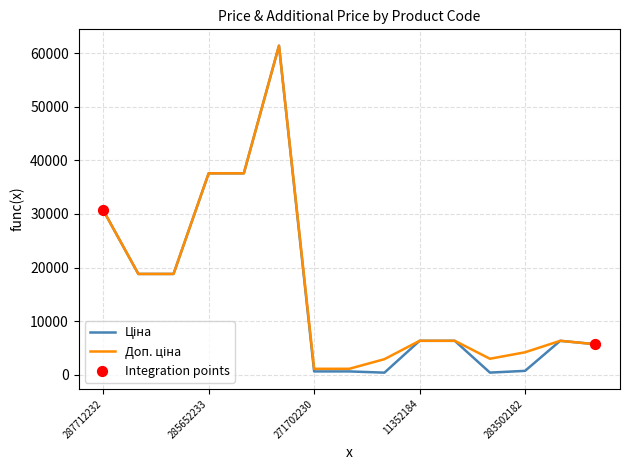

What is the maximum value shown in the chart?

61434.3